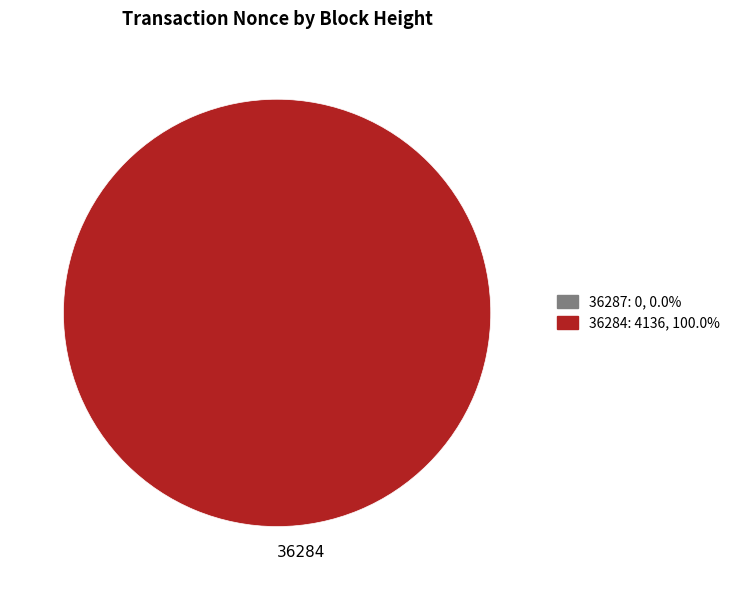

Which category accounts for the majority?

36284